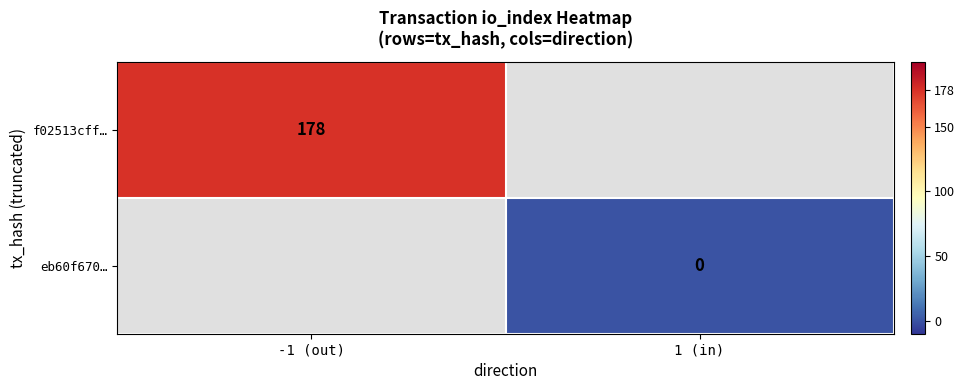

True or false: f02513cff… has a value of 178 at -1 (out).

True